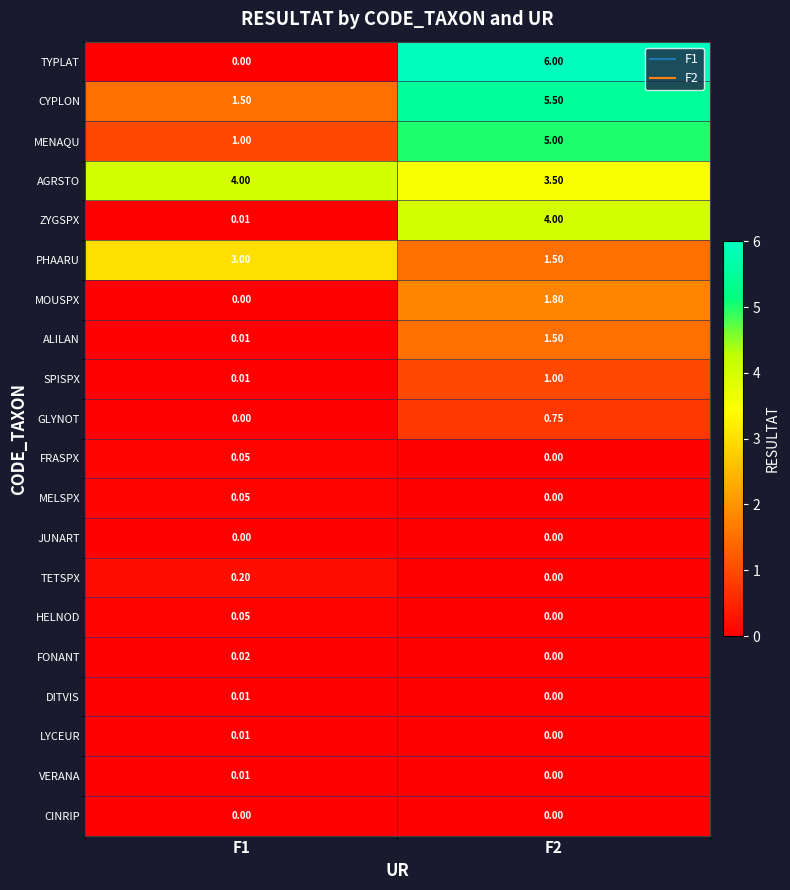

Between F1 and F2, which series saw the biggest shift?

TYPLAT